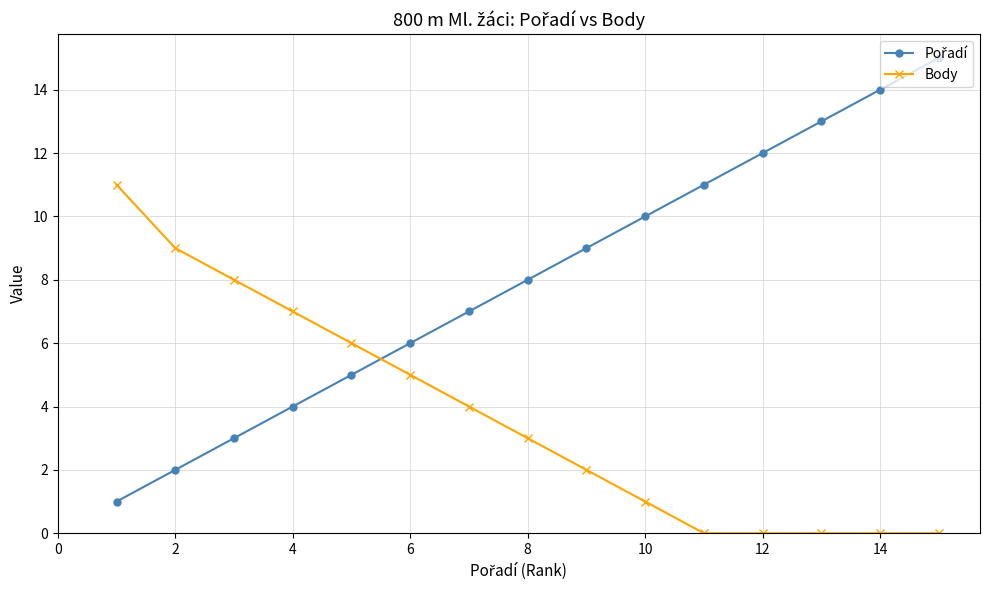

Count the number of categories in the chart.

15